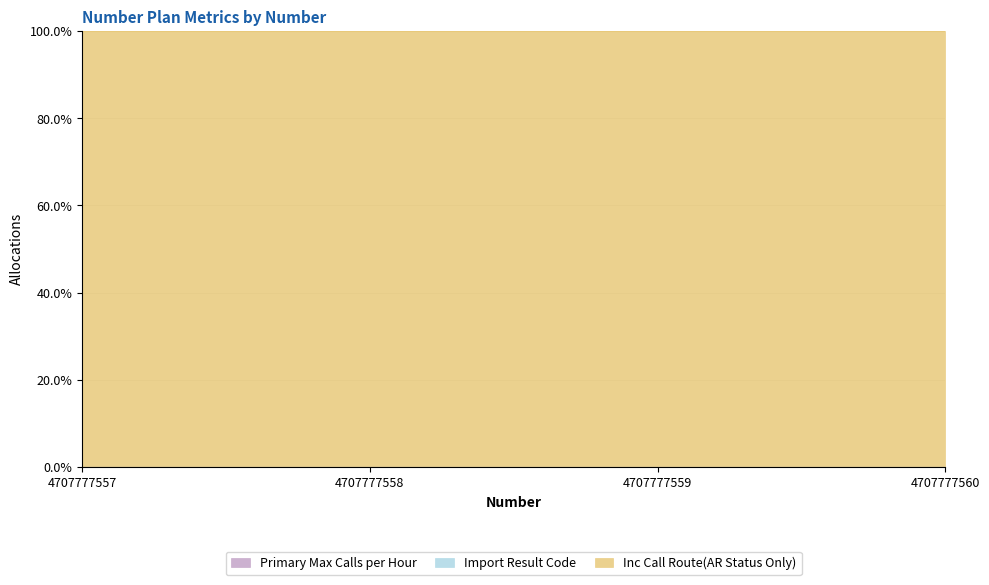

True or false: Primary Max Calls per Hour and Inc Call Route(AR Status Only) cross at least once.

False